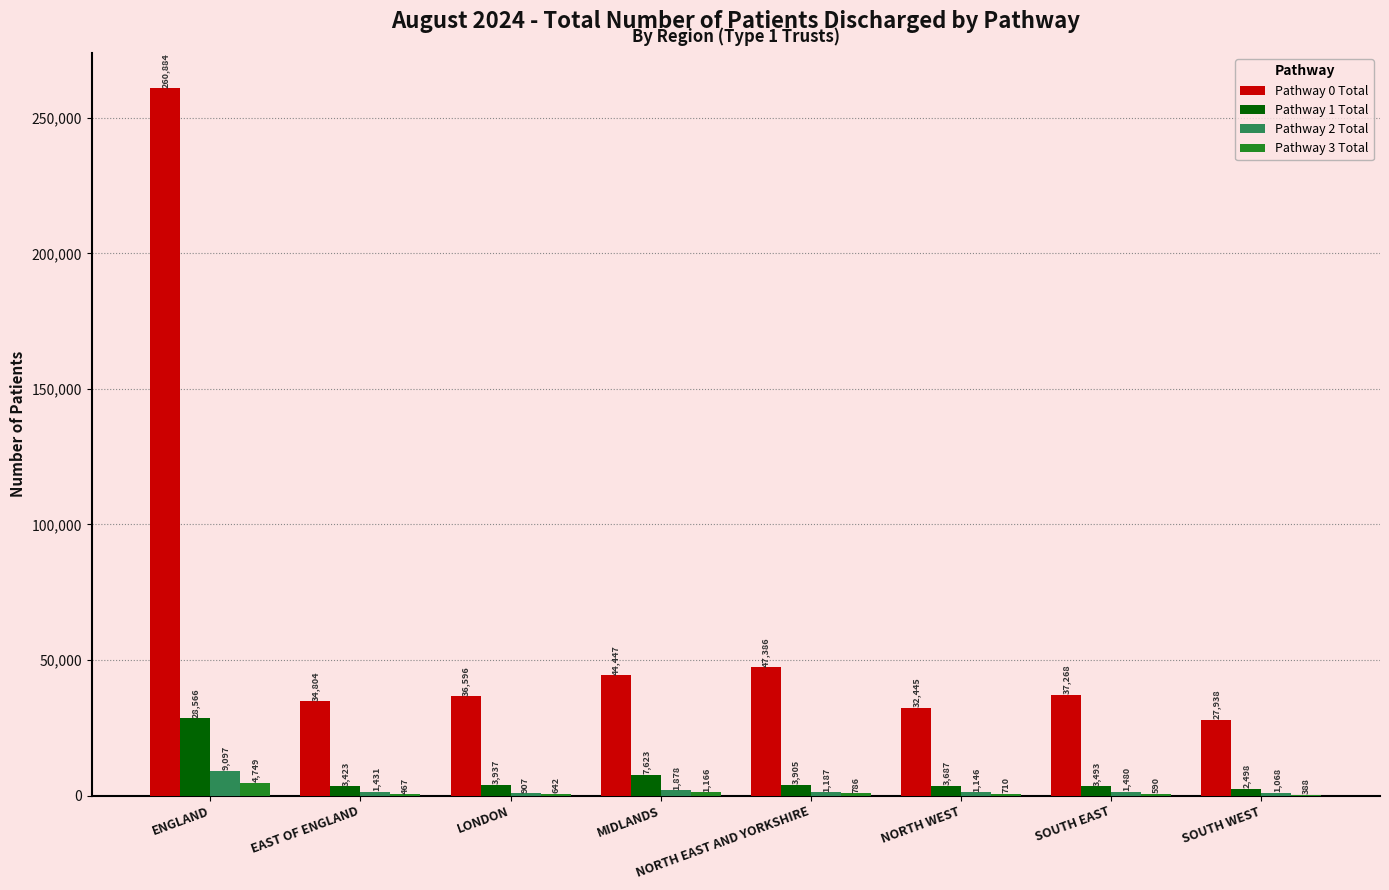

What is the sum of the Pathway 2 Total values at NORTH WEST and ENGLAND?

10243